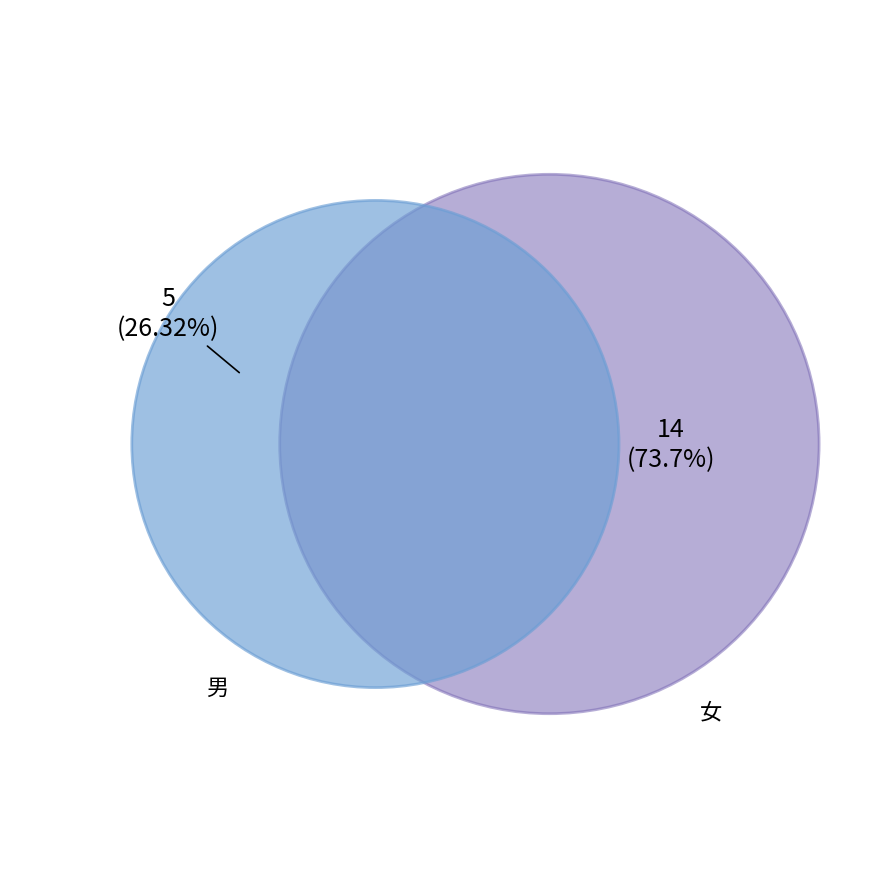

Is there a majority slice in this chart?

Yes